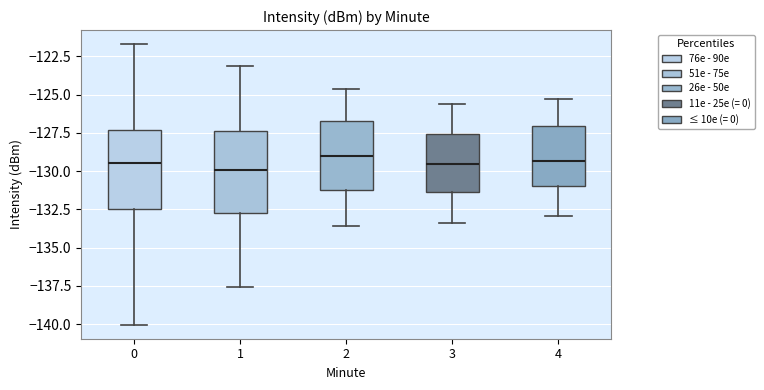

Reading left to right, transcribe this box plot: for each box, give where its median line is, the range the box spans, and where its two whiskers end, as read against the y-axis. The values are not printed on the chart, so give them approximately, as read against the axis.

0: median -129.5, box -132.5 to -127.5, whiskers -140.0 to -121.5
1: median -130.0, box -132.5 to -127.5, whiskers -137.5 to -123.0
2: median -129.0, box -131.0 to -126.5, whiskers -133.5 to -124.5
3: median -129.5, box -131.5 to -127.5, whiskers -133.5 to -125.5
4: median -129.5, box -131.0 to -127.0, whiskers -133.0 to -125.5